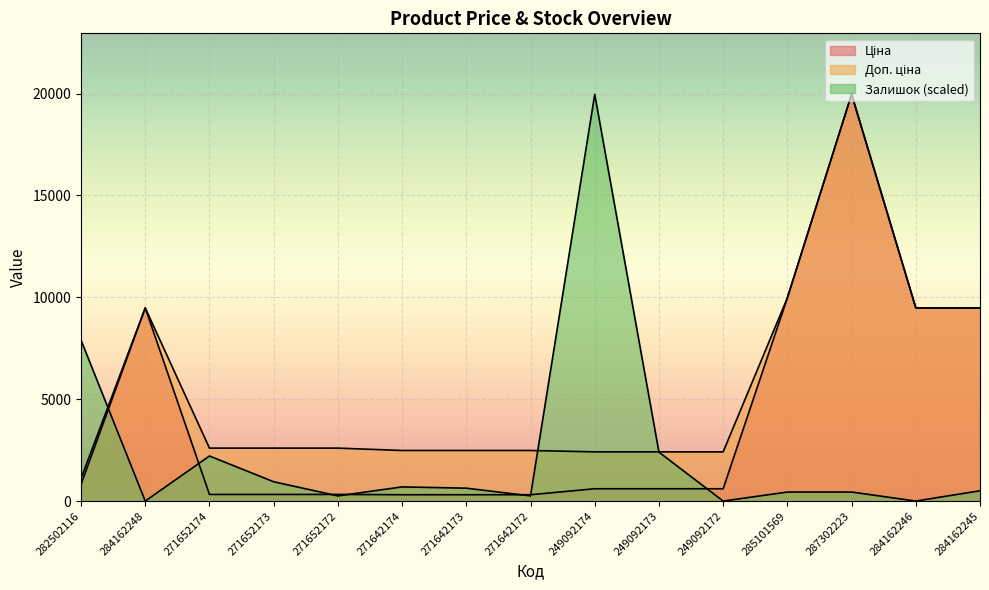

What position from the right is 284162246?

2